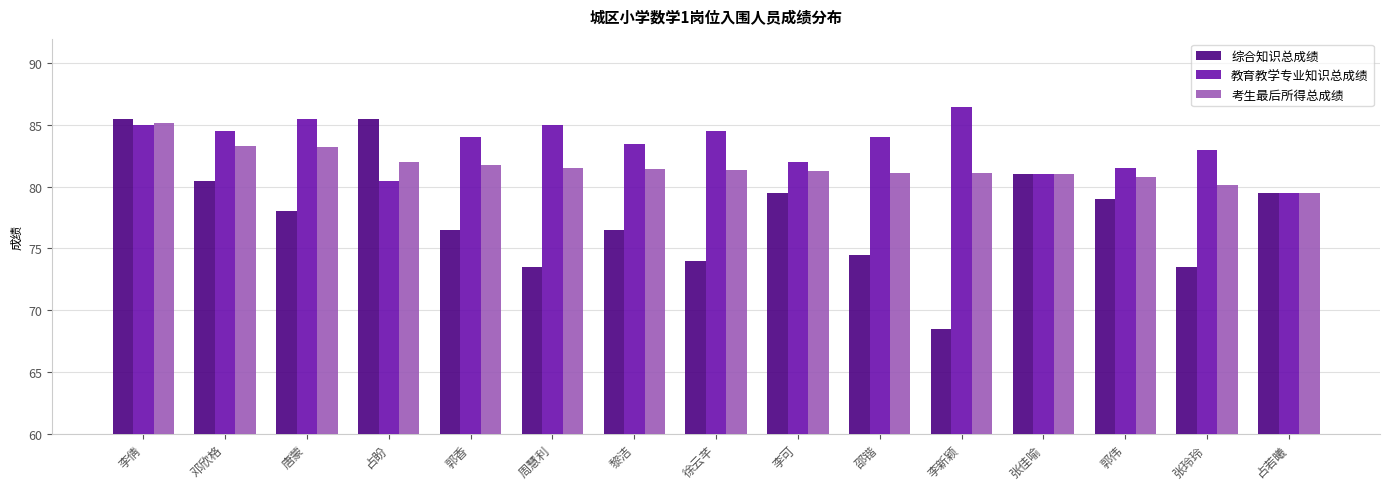

What is the lowest value of the 综合知识总成绩 series?

68.5